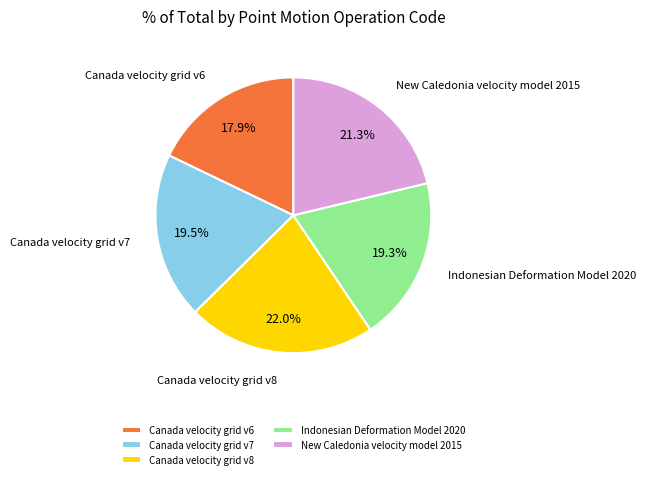

What is the ratio of the value at Canada velocity grid v7 to the value at Indonesian Deformation Model 2020?

1.0